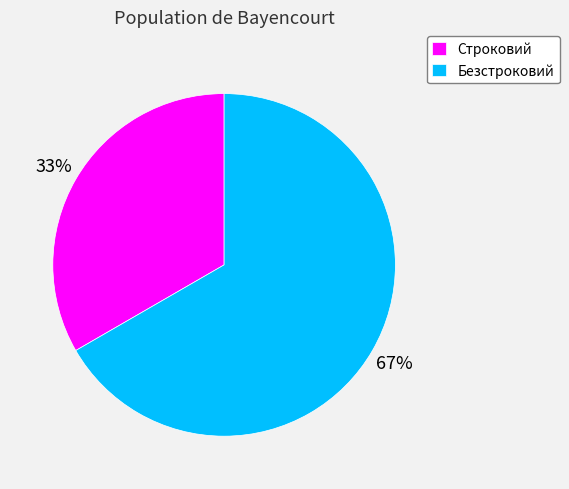

Between Безстроковий and Строковий, which is larger?

Безстроковий